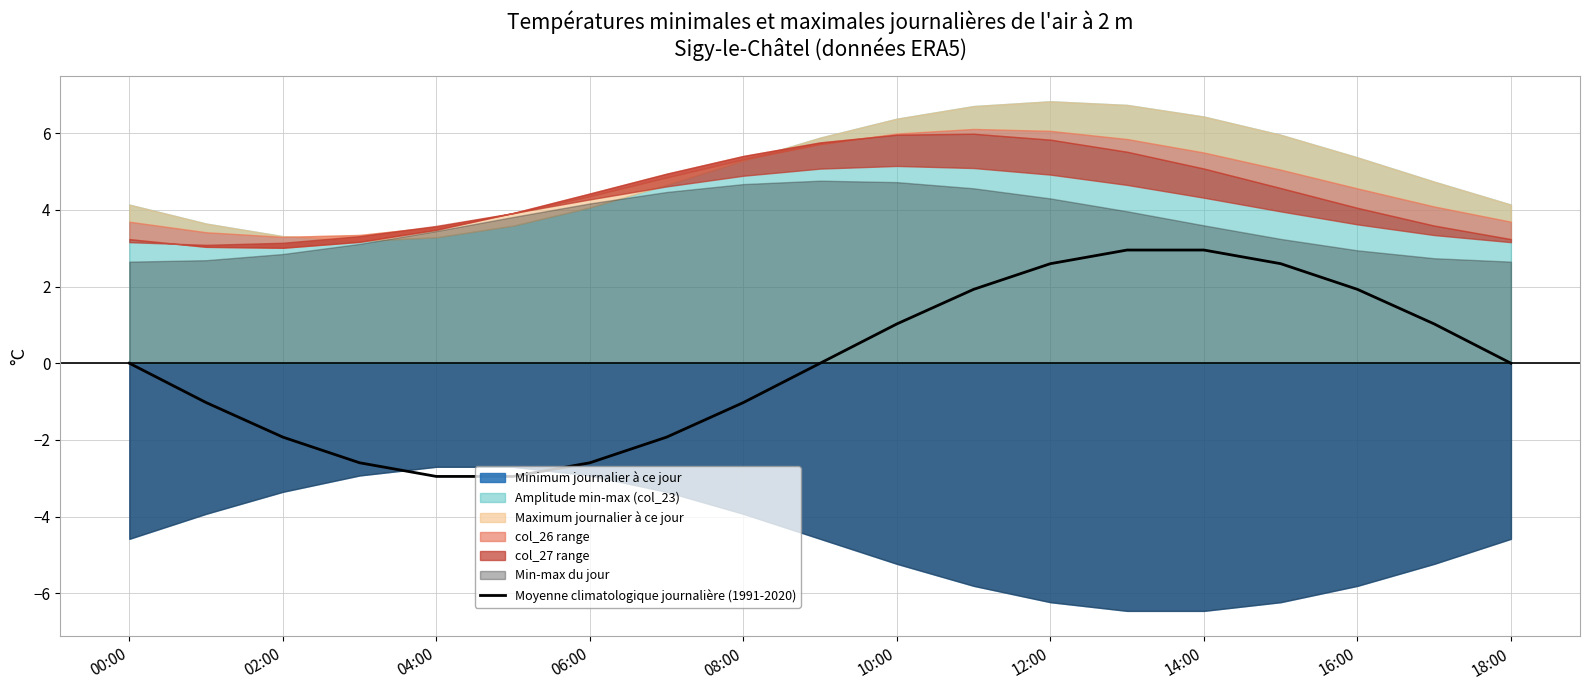

What is the highest value of the Moyenne climatologique journalière (1991-2020) series?

3.0